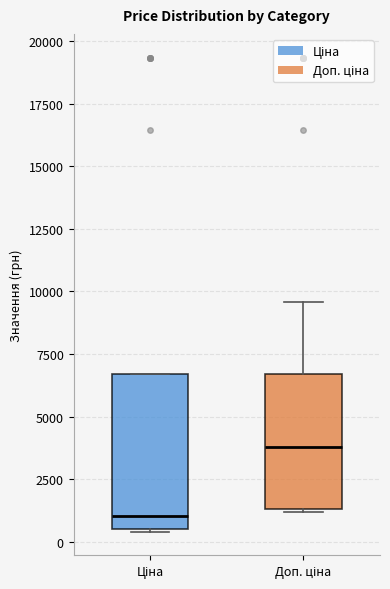

Where does the median line of the box for Ціна sit on the y-axis? The values are not printed on the chart, so give them approximately, as read against the axis.

1000